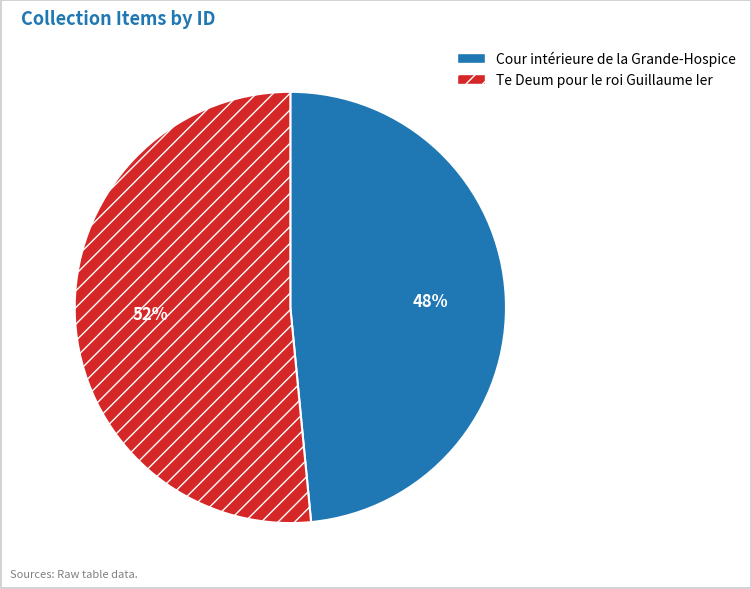

What is the ratio of the value at Cour intérieure de la Grande-Hospice to the value at Te Deum pour le roi Guillaume Ier?

0.9